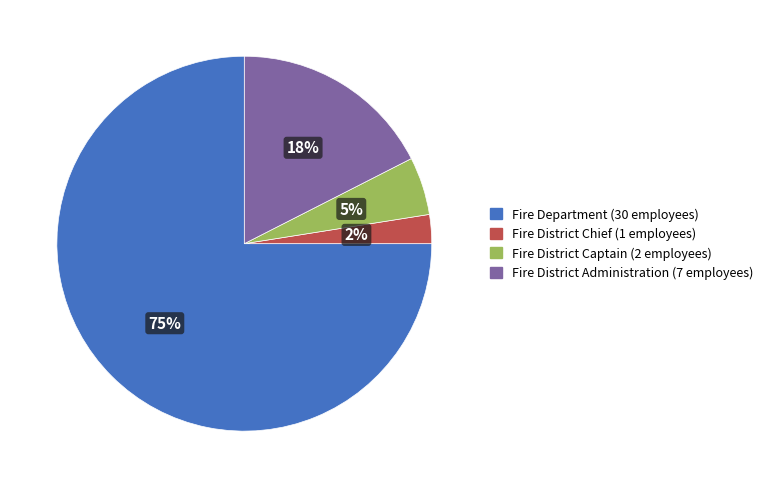

Count the number of slices in the pie.

4